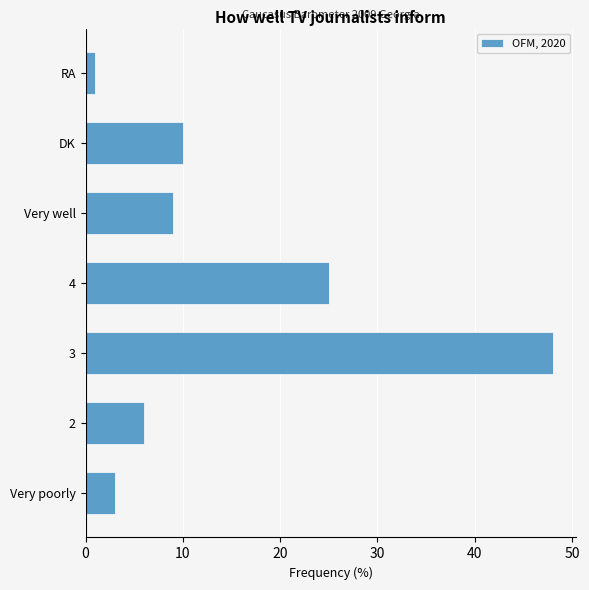

Rank the categories by value from highest to lowest.

3, 4, DK, Very well, 2, Very poorly, RA